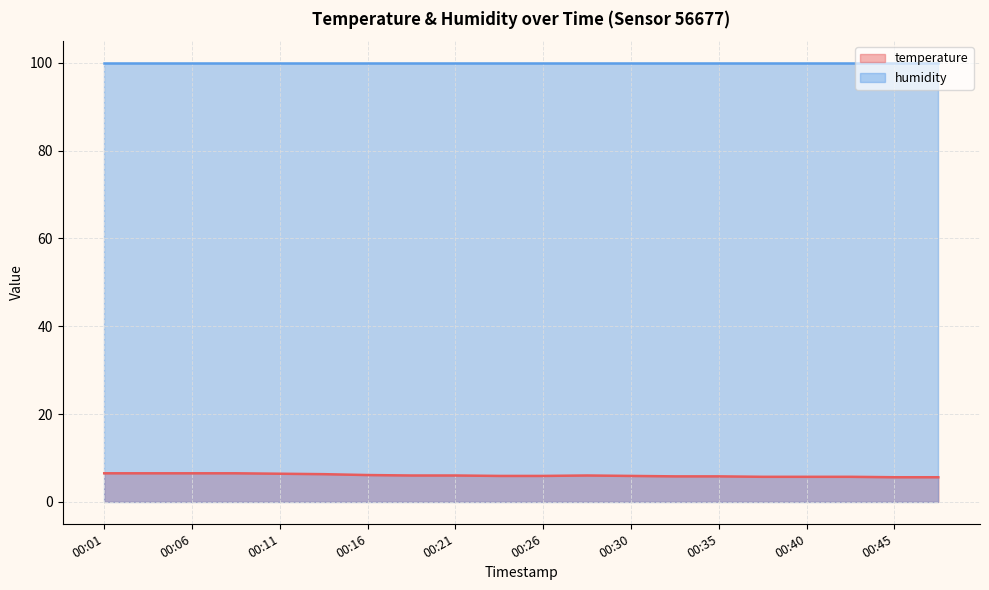

What is the value of the 6th point from the left?

6.3